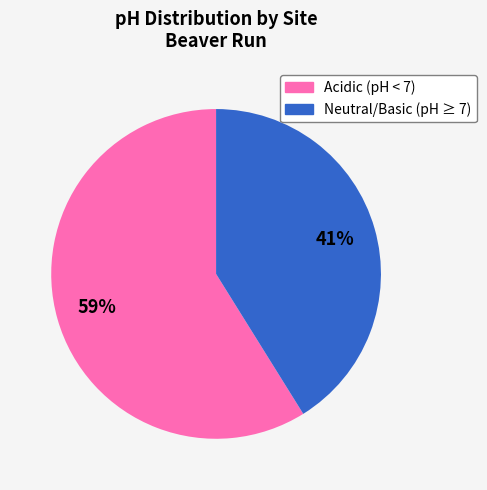

To the nearest percent, what is the average slice percentage?

50%